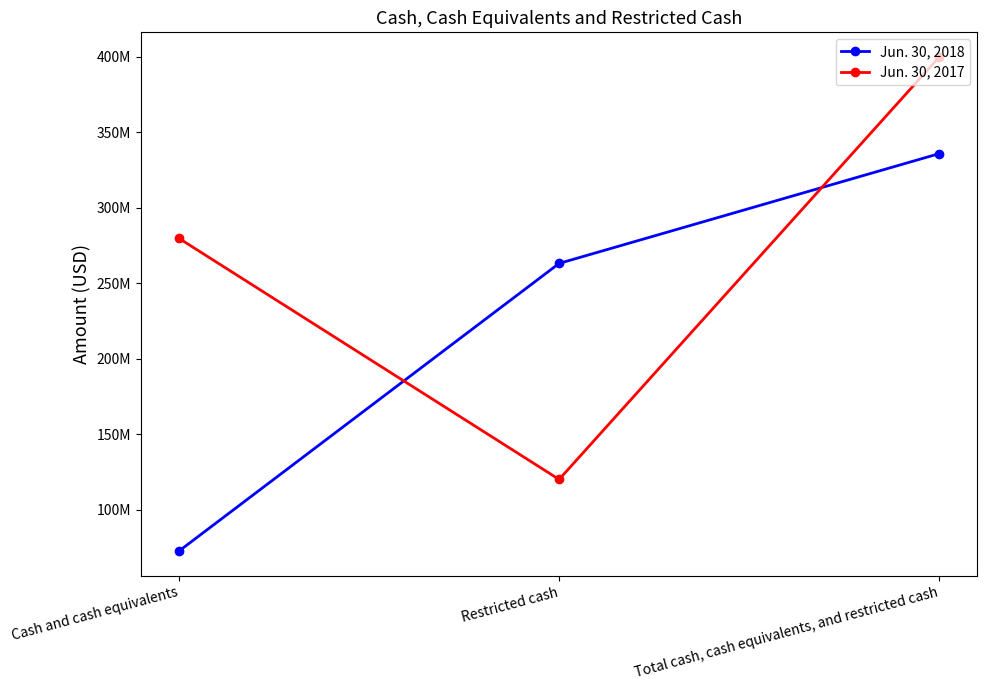

Is this an area chart (filled region under the line)?

No